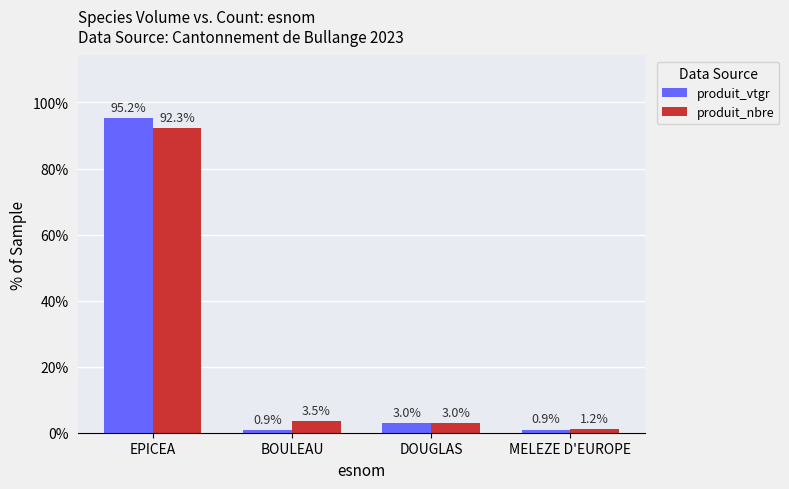

Reading left to right, transcribe all the data shown in this chart.

produit_vtgr: 95.2	0.9	3.0	0.9
produit_nbre: 92.3	3.5	3.0	1.2